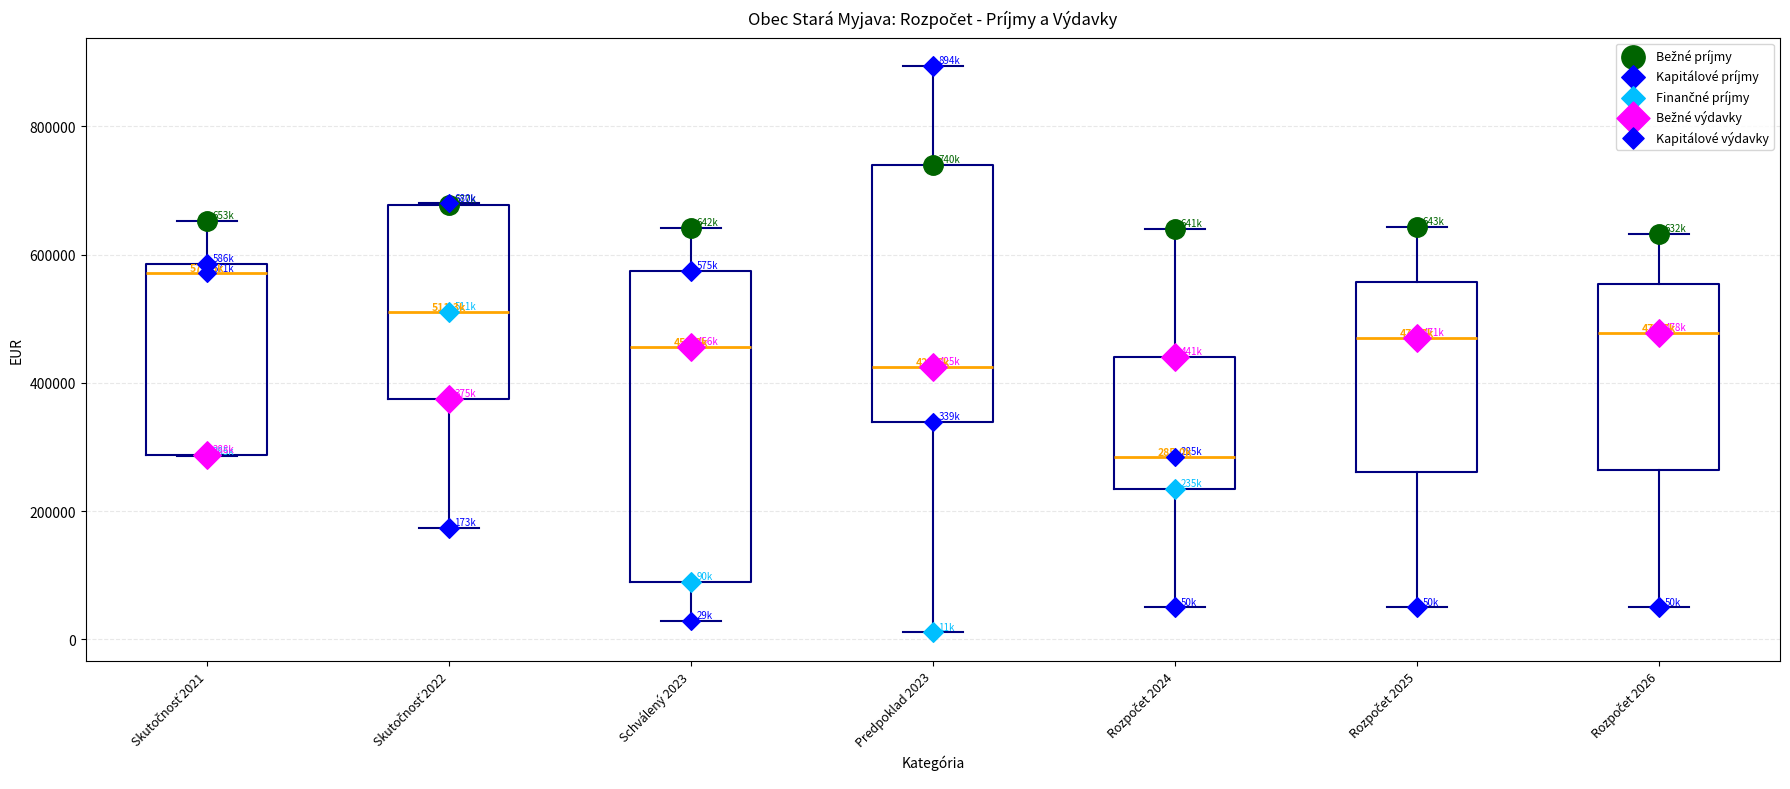

Which box is the tallest, from its lower edge to its upper edge?

Schválený 2023